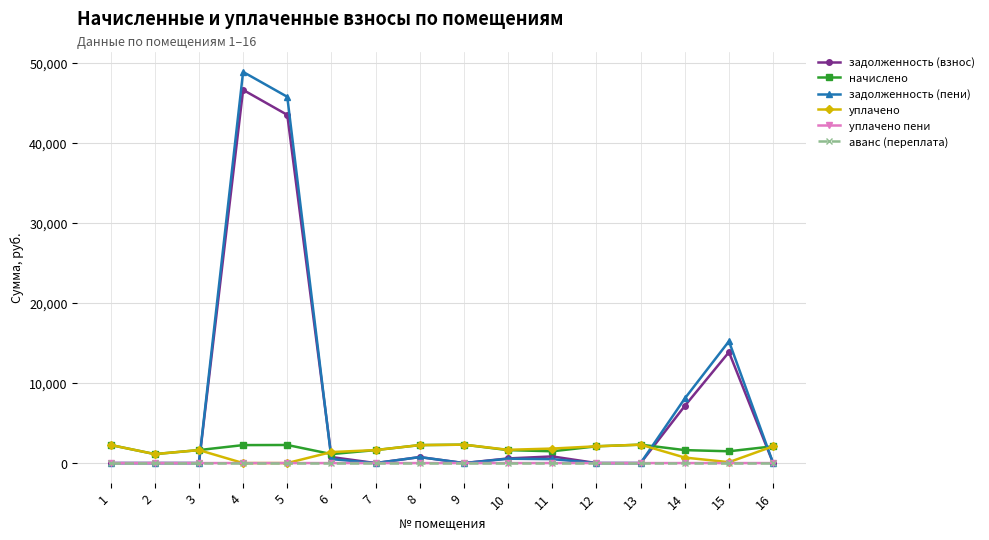

What are all the series names shown in the legend?

задолженность (взнос), начислено, задолженность (пени), уплачено, уплачено пени, аванс (переплата)